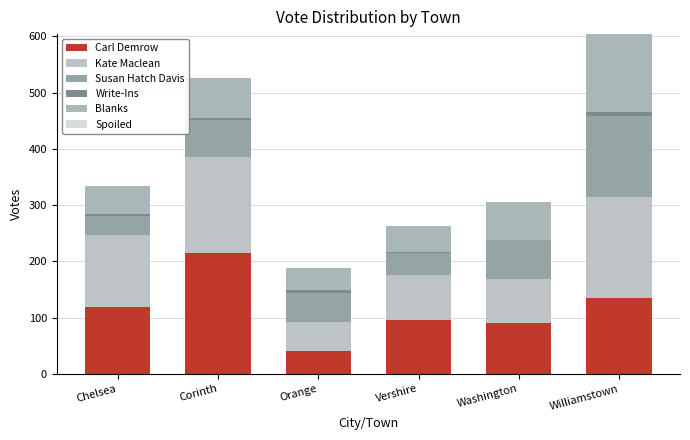

Which series has the largest total across all categories?

Carl Demrow